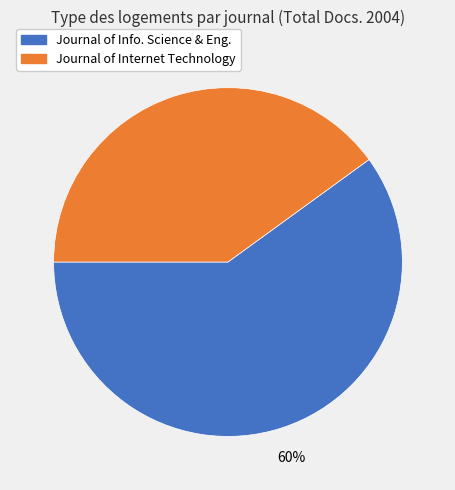

To the nearest percent, what is the difference between the largest and smallest slice percentages?

20%